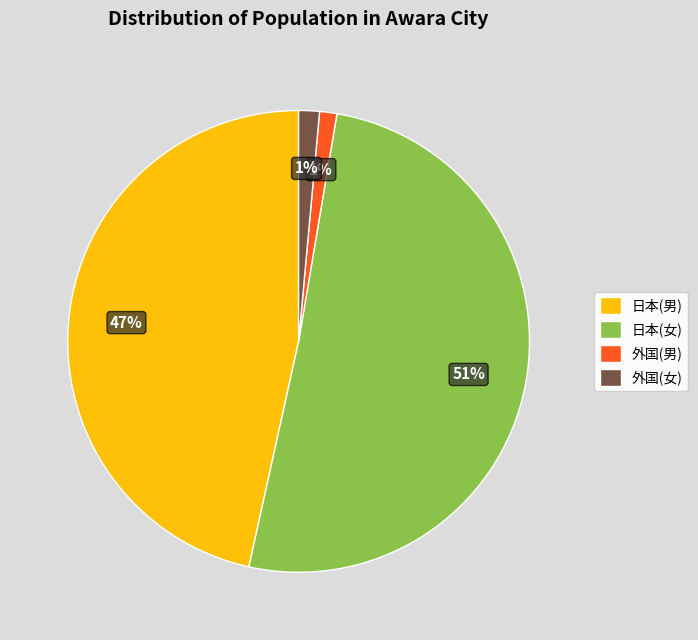

What percentage is the 日本(女) slice, to the nearest percent?

51%